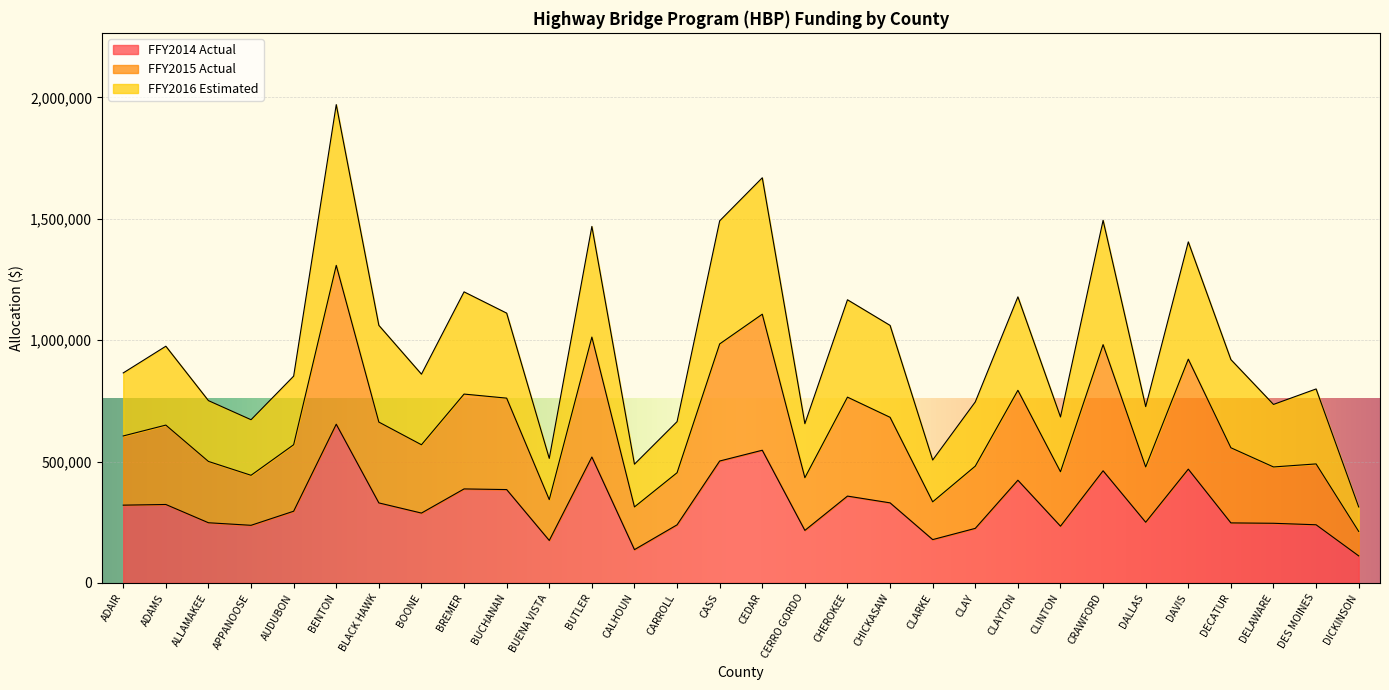

Between BUCHANAN and ADAMS, which is larger?

BUCHANAN